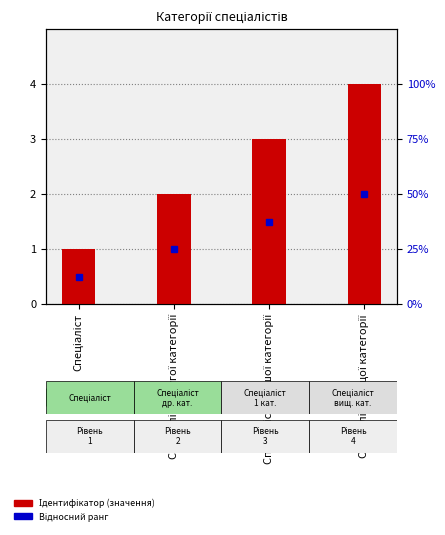

List the labels in order of value, largest first.

Спеціаліст вищої категорії, Спеціаліст першої категорії, Спеціаліст другої категорії, Спеціаліст